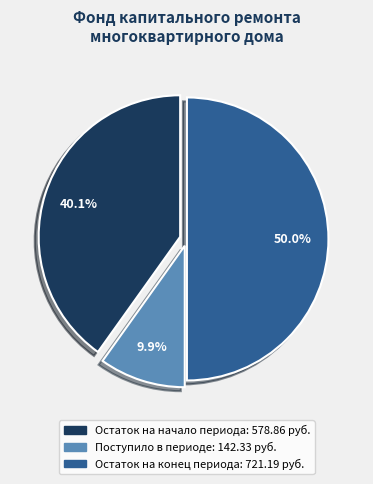

Does Остаток на начало периода account for over 50% of the chart?

No